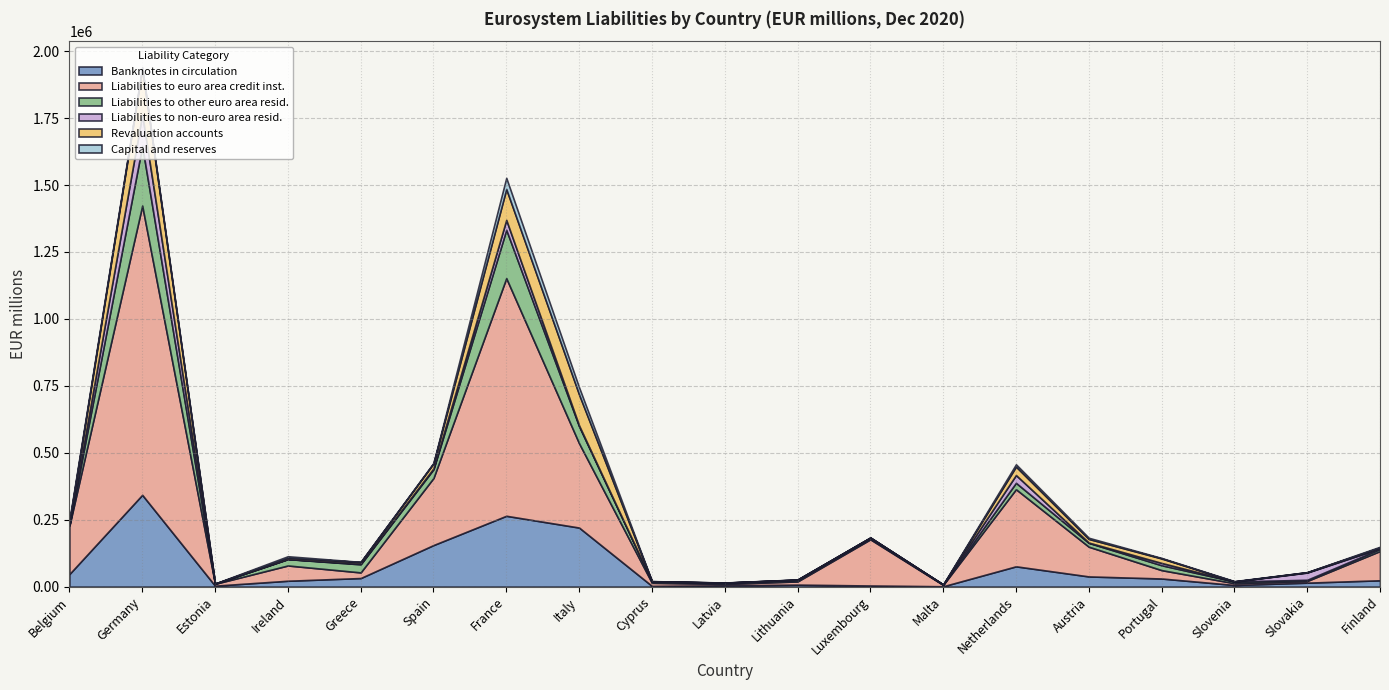

What is the difference between the Banknotes in circulation values at Germany and Luxembourg?

338697